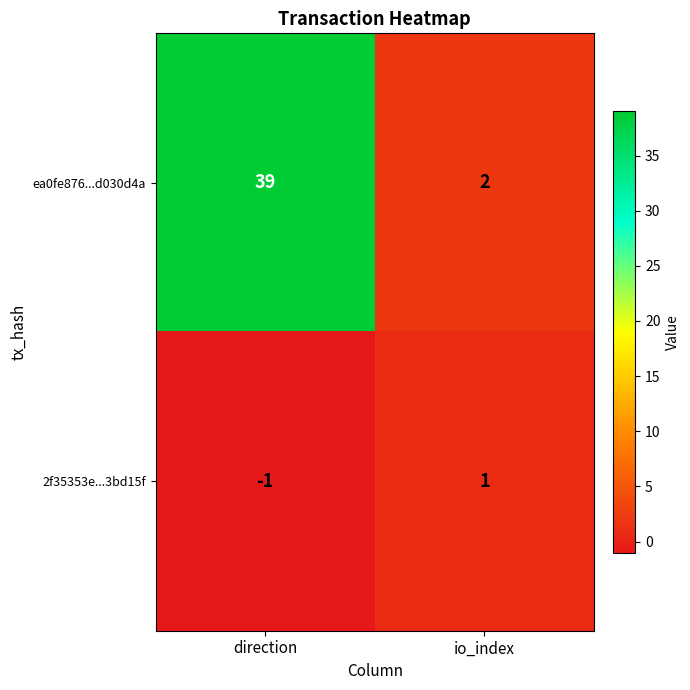

List the series in order of their peak value, lowest first.

2f35353e...3bd15f, ea0fe876...d030d4a